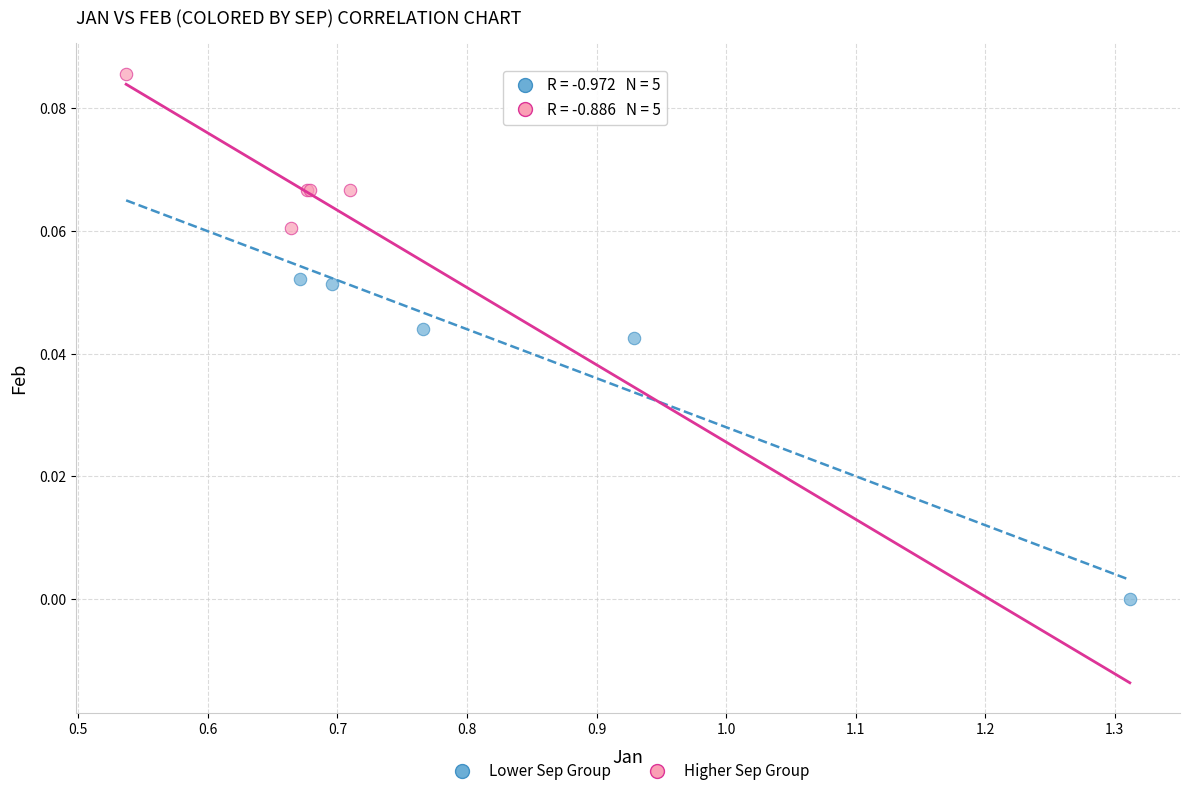

Which series reaches the minimum Y coordinate?

Lower Sep Group